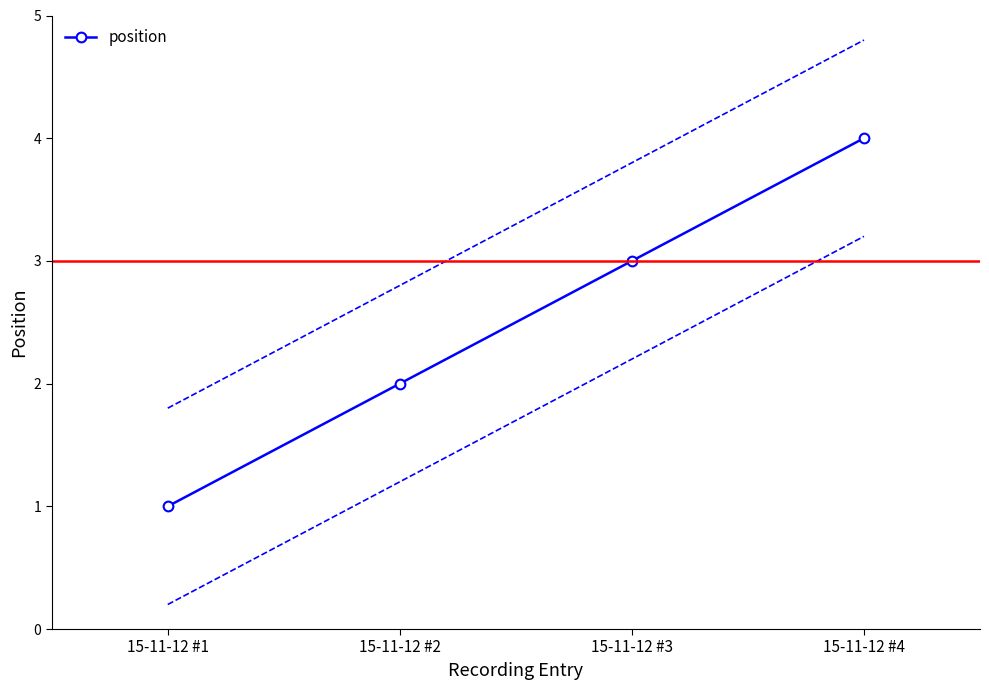

What is the sum of all values?

10